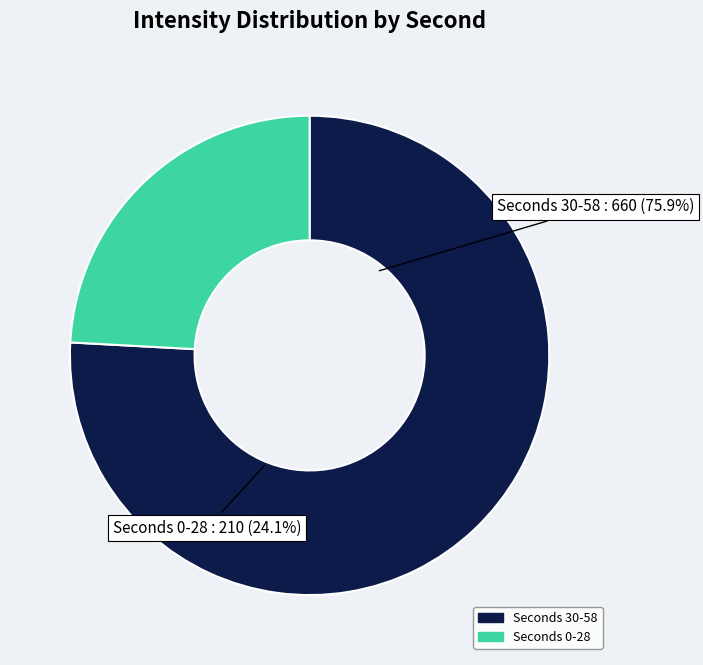

Between 2 and 22, which is larger?

22